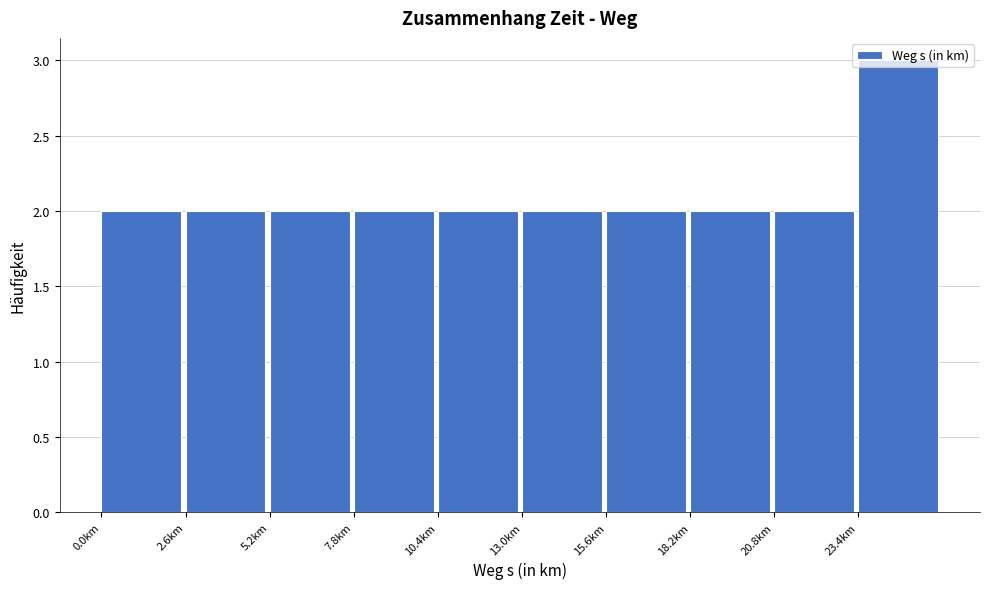

Reading left to right, transcribe this chart: for each bar, give the range it covers on the x-axis and its height. Neither the bar edges nor the heights are printed on the chart, so give them approximately, as read against the axes.

0.0 to 2.6: 2
2.6 to 5.2: 2
5.2 to 7.8: 2
7.8 to 10.4: 2
10.4 to 13.0: 2
13.0 to 15.6: 2
15.6 to 18.2: 2
18.2 to 20.8: 2
20.8 to 23.4: 2
23.4 to 26.0: 3